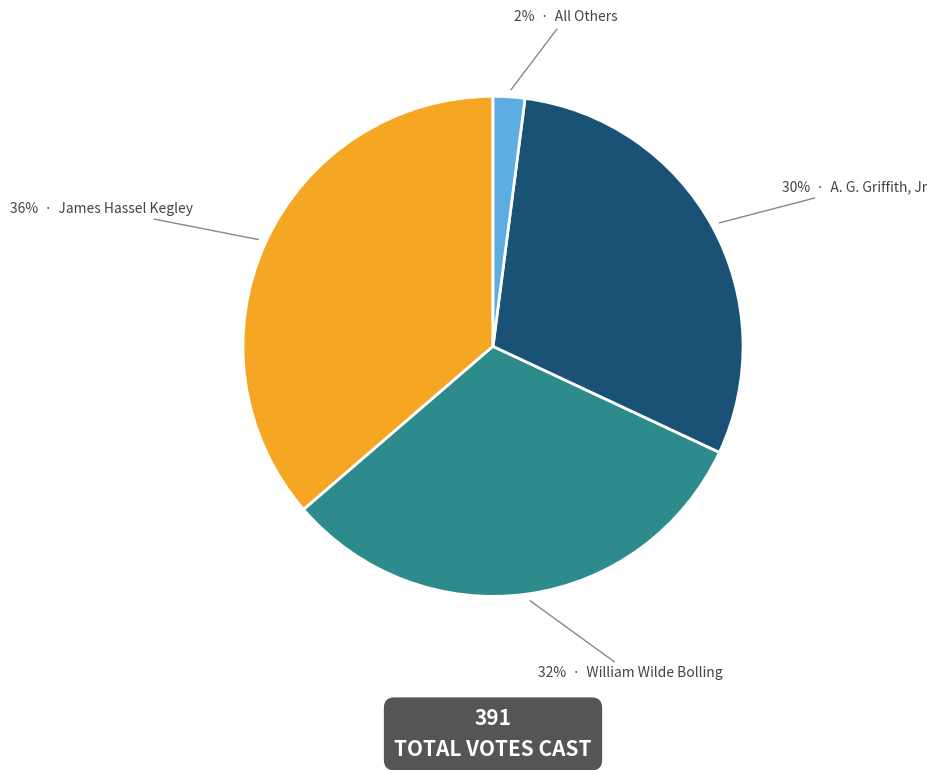

To the nearest percent, what is the average slice percentage?

25%